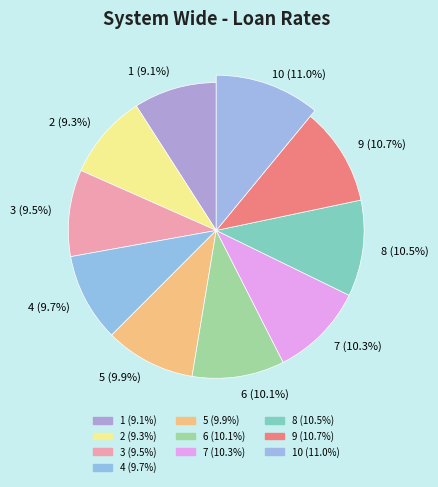

Does 8 account for over 50% of the chart?

No